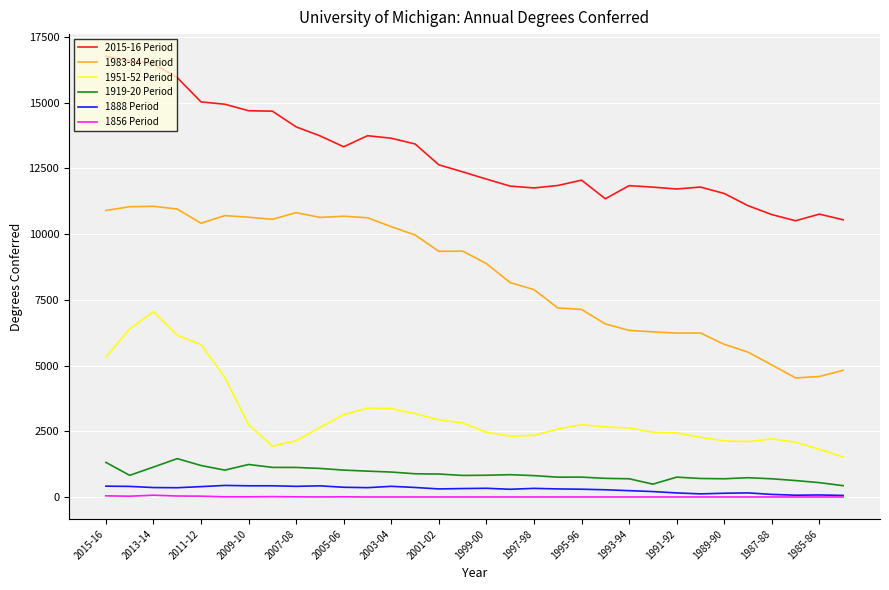

Does the chart display data point markers on the line(s)?

No